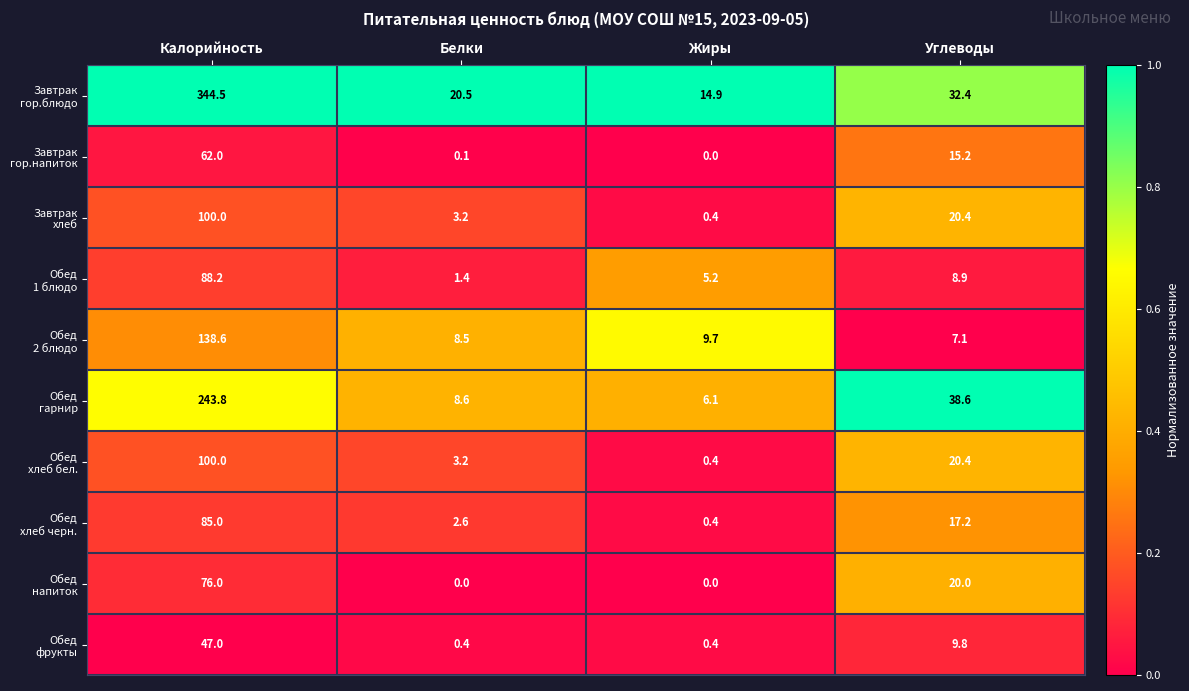

What is the maximum value shown in the chart?

344.5